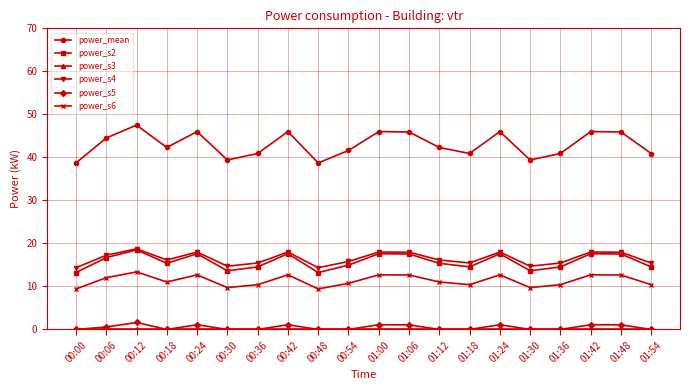

What is the average value of the power_s4 series?

16.5